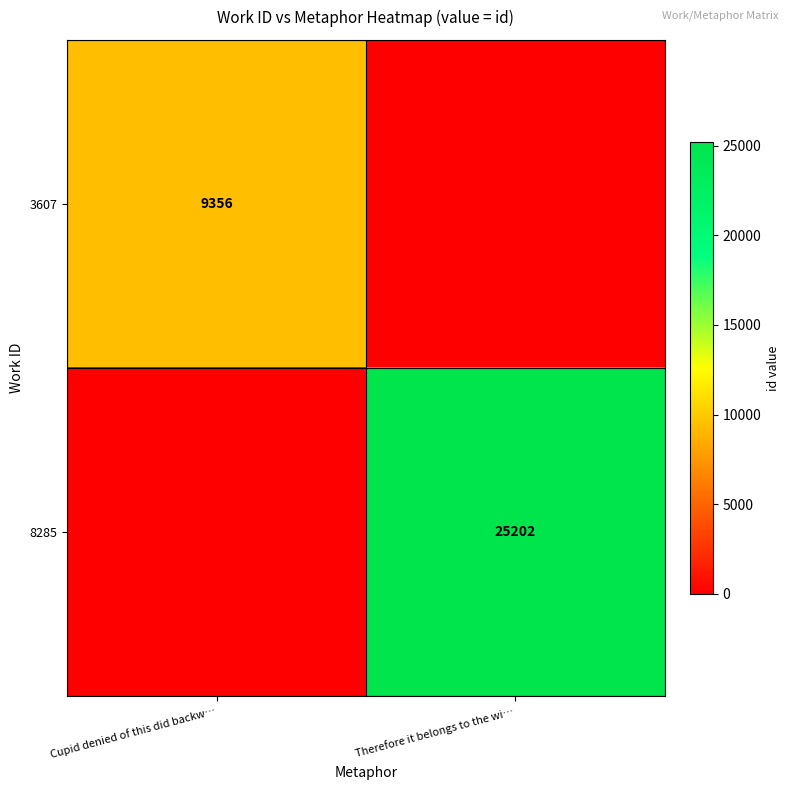

Is the value of 8285 at Therefore it belongs to the wi… greater than the value of 3607 at Cupid denied of this did backw…?

Yes